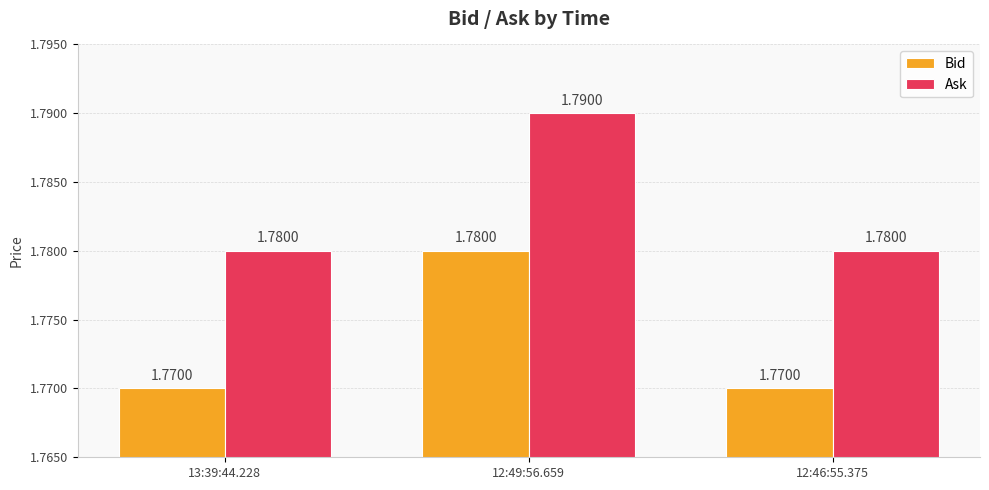

At how many categories does at least one series exceed 1?

3